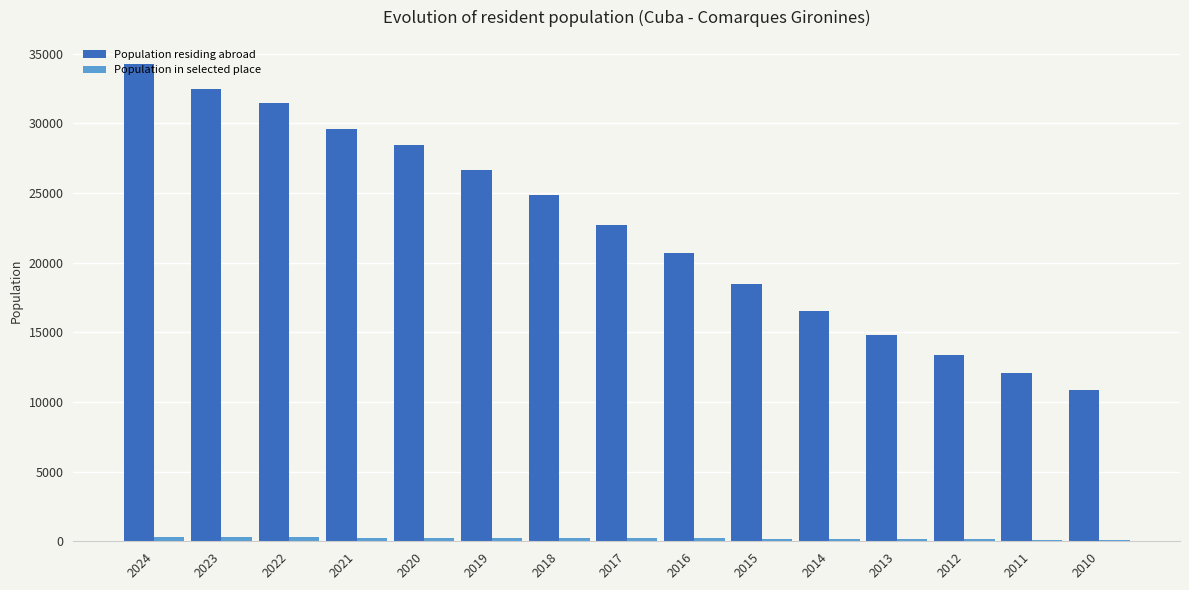

Which series changed the most between 2018 and 2010?

Population residing abroad